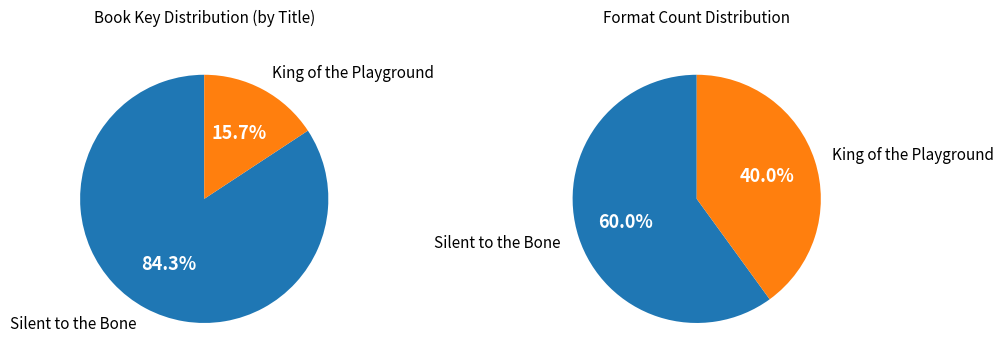

True or false: Silent to the Bone accounts for 76% of the total.

False